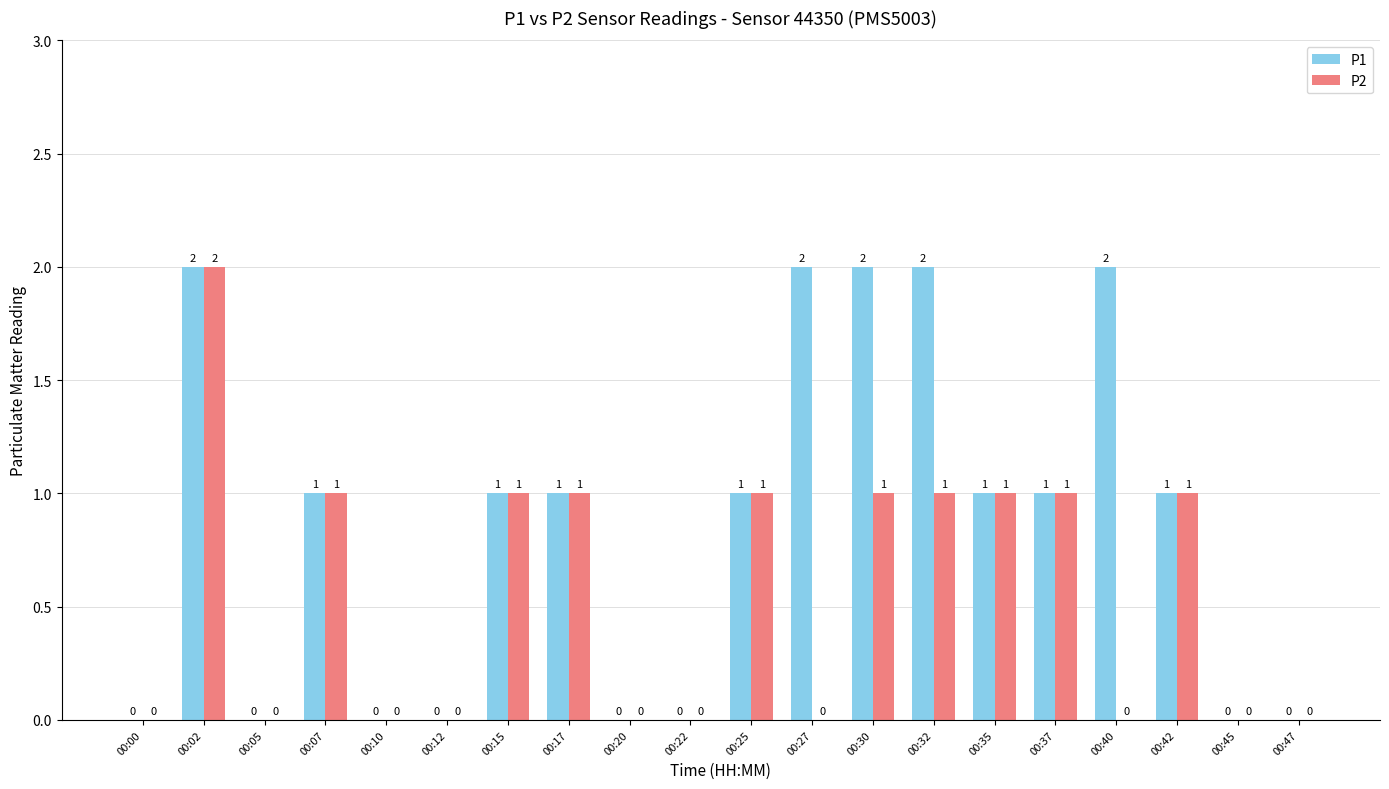

The value of P1 at 00:27 is 2. True or false?

True